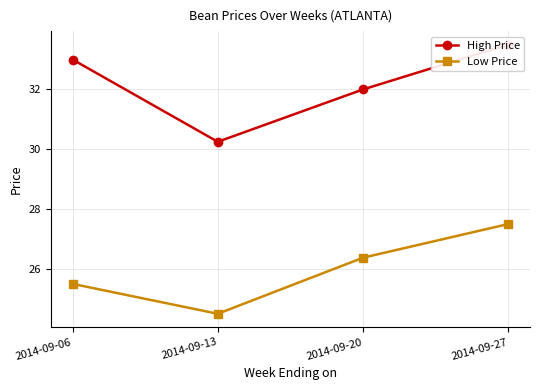

What is the difference between the High Price values at 2014-09-20 and 2014-09-13?

1.8